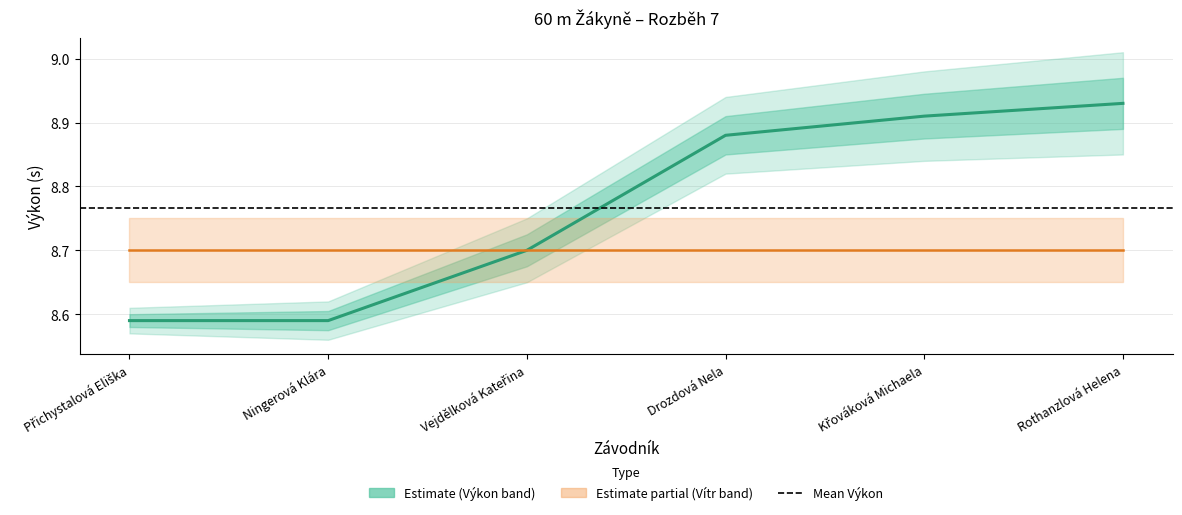

Between Přichystalová Eliška and Křováková Michaela, which is larger?

Křováková Michaela